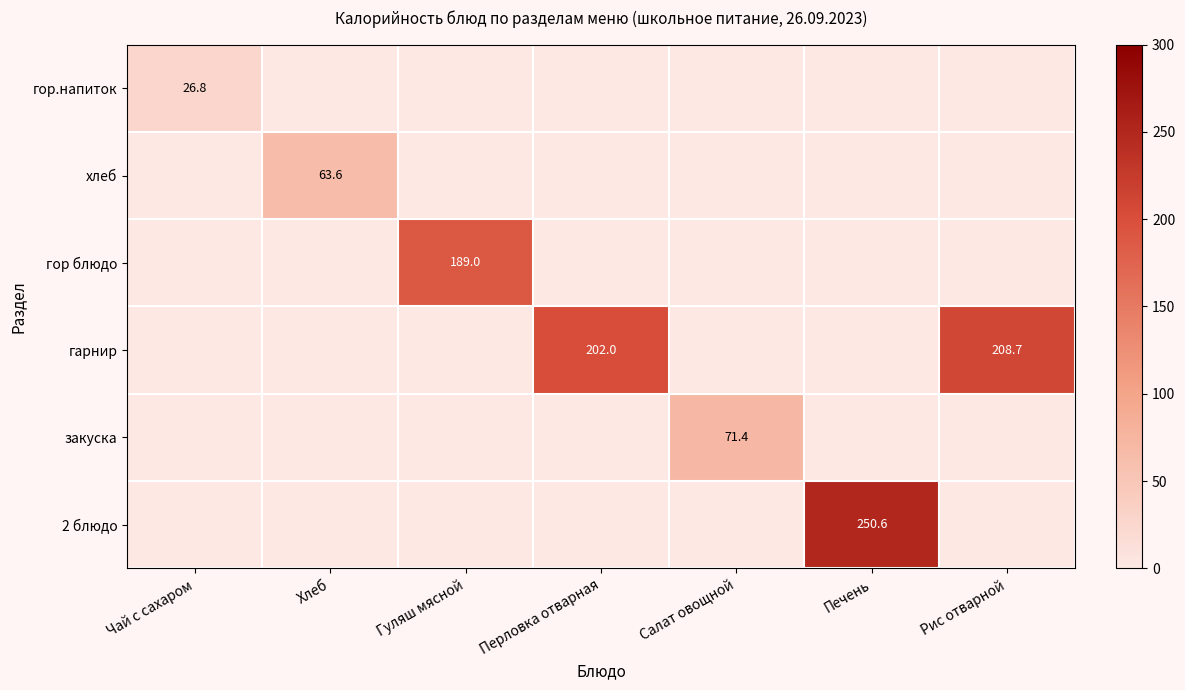

The гор блюдо series shows 189.0 at Гуляш мясной. True or false?

True